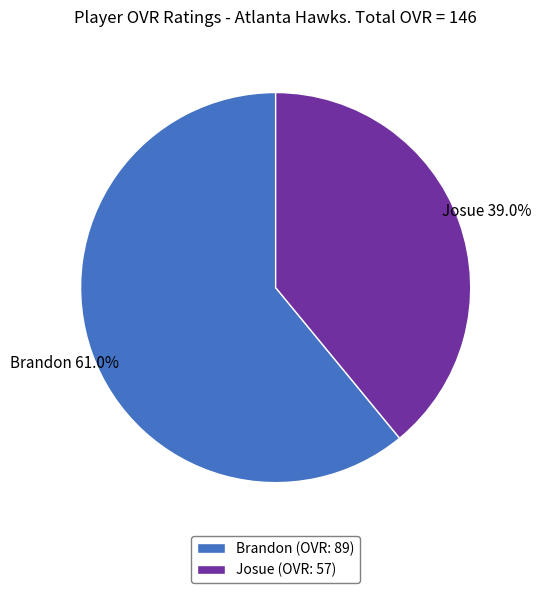

Which category has the smallest portion of the pie?

Josue